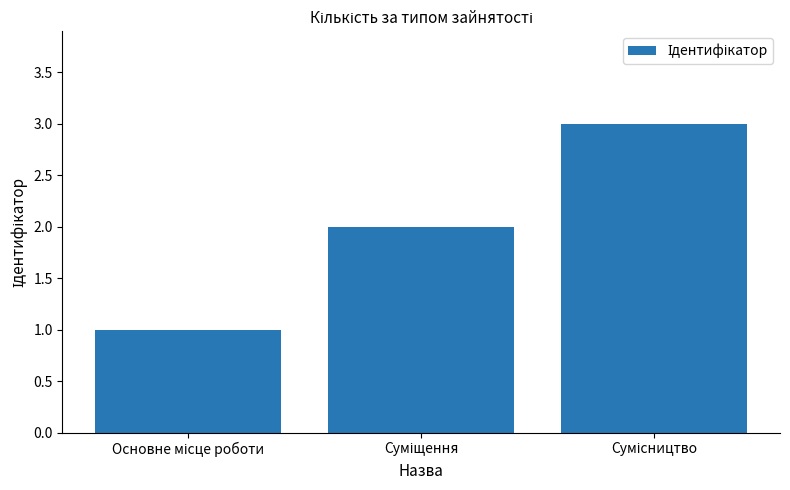

What is the smallest value displayed?

1